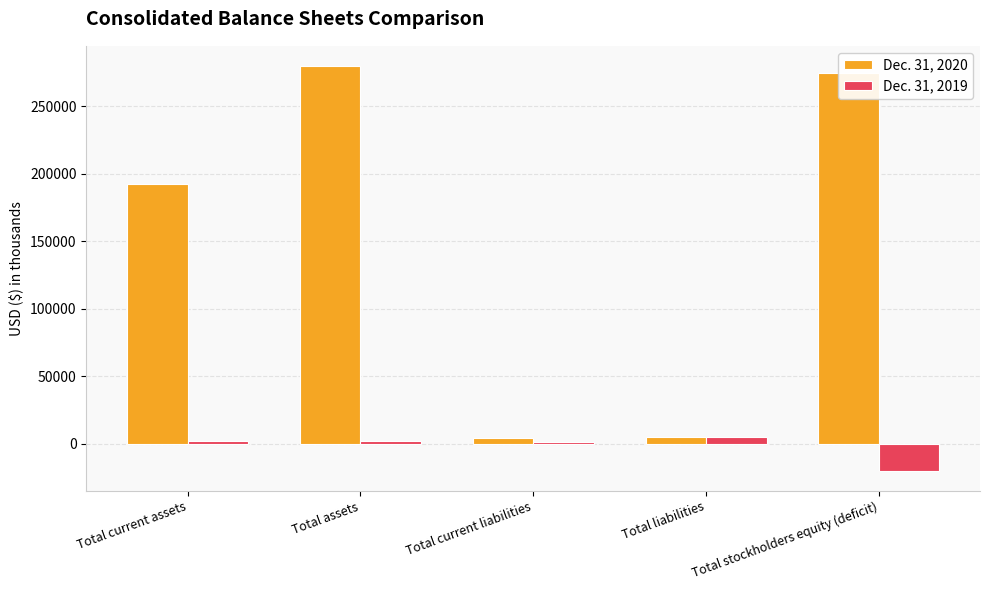

At which category is the sum across all series the highest?

Total assets